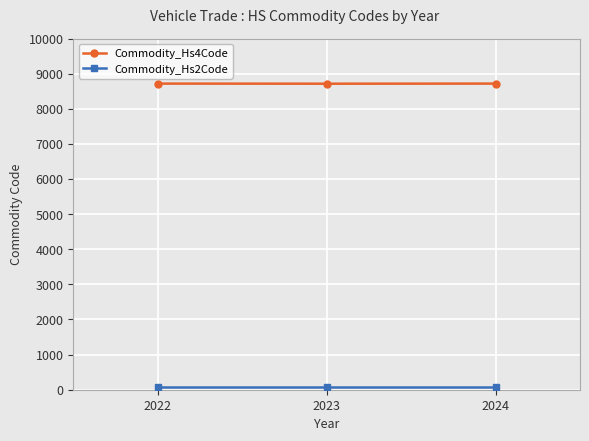

True or false: Commodity_Hs4Code has a value of 8716 at 2024.

True